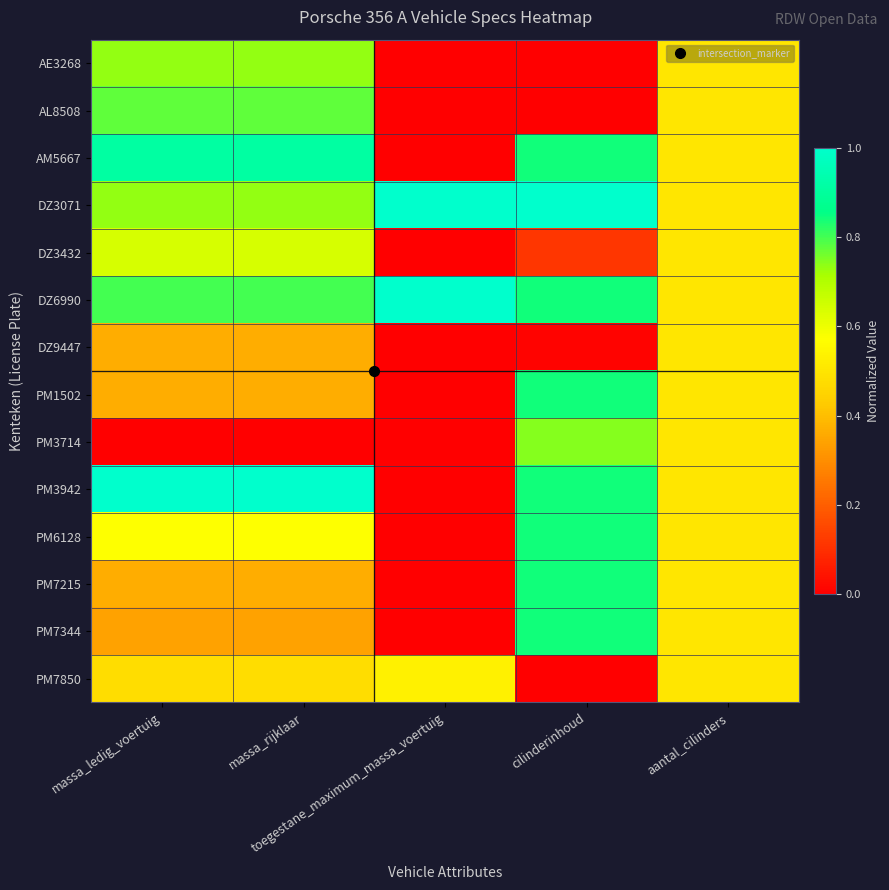

Which label corresponds to the largest value in the chart?

toegestane_maximum_massa_voertuig